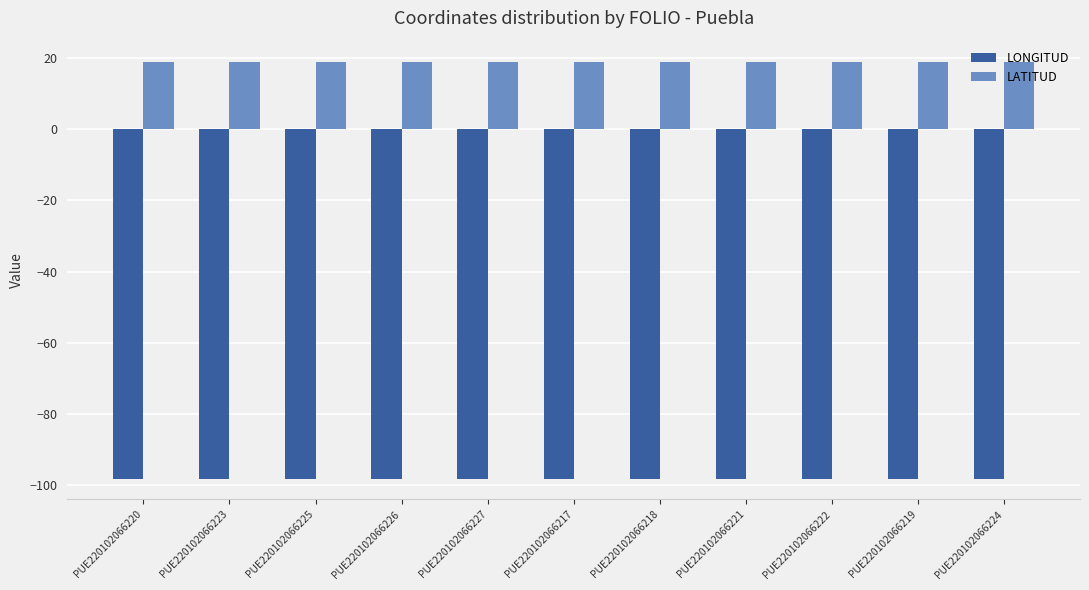

Reading left to right, what are all the values shown in this chart?

LONGITUD: PUE220102066220=-98.2	PUE220102066223=-98.2	PUE220102066225=-98.2	PUE220102066226=-98.2	PUE220102066227=-98.2	PUE220102066217=-98.2	PUE220102066218=-98.2	PUE220102066221=-98.2	PUE220102066222=-98.2	PUE220102066219=-98.2	PUE220102066224=-98.2
LATITUD: PUE220102066220=19.0	PUE220102066223=19.0	PUE220102066225=19.0	PUE220102066226=19.0	PUE220102066227=19.0	PUE220102066217=19.0	PUE220102066218=19.0	PUE220102066221=19.0	PUE220102066222=19.0	PUE220102066219=19.0	PUE220102066224=19.0